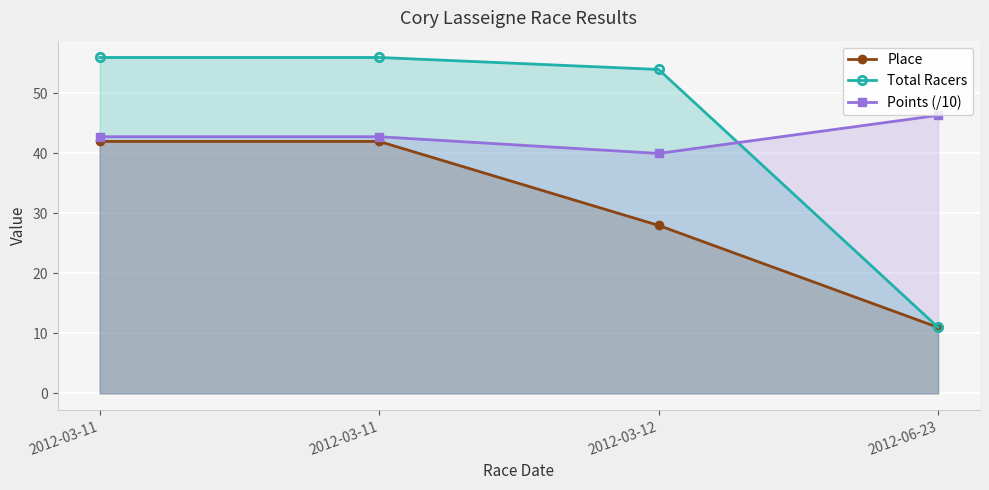

What is the lowest value of the Place series?

11.0